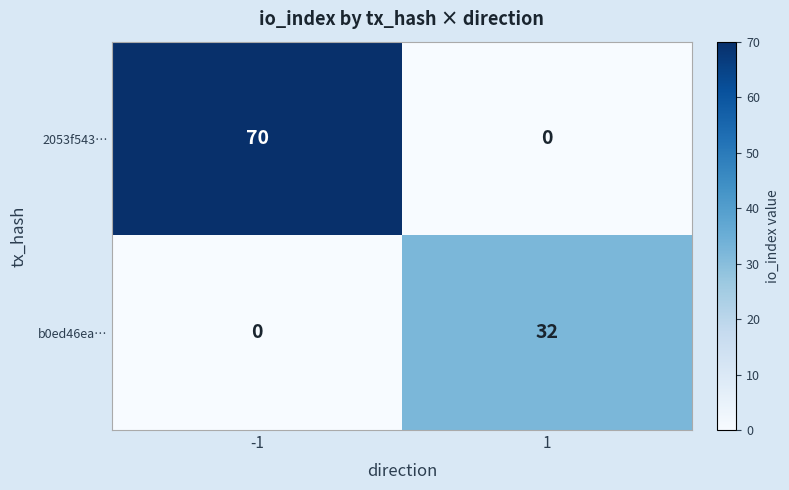

Read the b0ed46ea… value at 1, to the nearest 5.

30